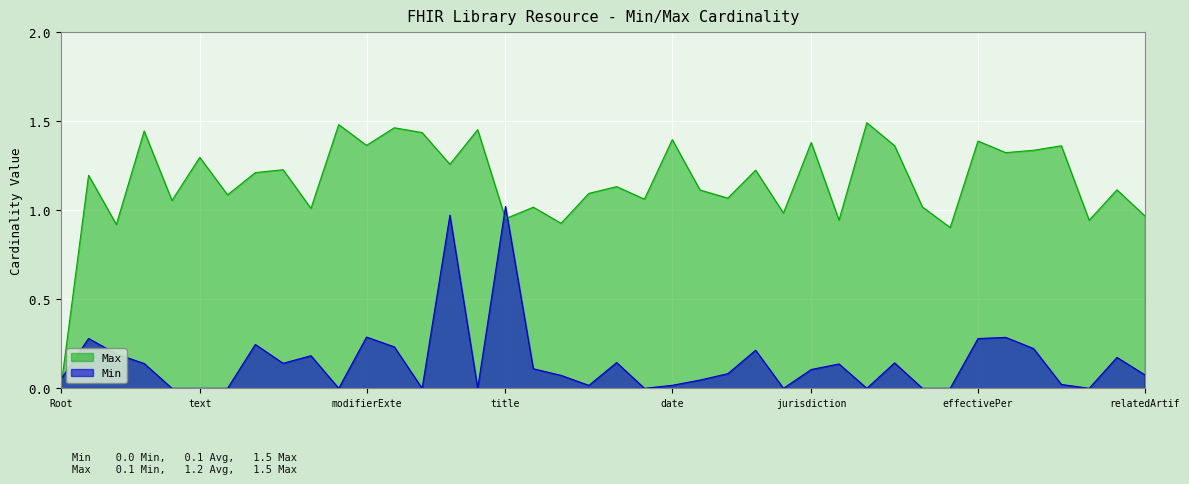

Reading left to right, extract all data points from this chart.

Min: Library=0	Library.id=0	Library.meta=0	Library.implicitRules=0	Library.language=0	Library.text=0	Library.contained=0	Library.extension=0	Library.extension:configurationFor=0	Library.extension:configurationEndpoint=0	Library.extension:endpointSupportsPost=0	Library.modifierExtension=0	Library.url=0	Library.identifier=0	Library.version=1	Library.name=0	Library.title=1	Library.subtitle=0	Library.status=0	Library.experimental=0	Library.type=0	Library.subject[x]=0	Library.date=0	Library.publisher=0	Library.contact=0	Library.description=0	Library.useContext=0	Library.jurisdiction=0	Library.purpose=0	Library.usage=0	Library.copyright=0	Library.approvalDate=0	Library.lastReviewDate=0	Library.effectivePeriod=0	Library.topic=0	Library.author=0	Library.editor=0	Library.reviewer=0	Library.endorser=0	Library.relatedArtifact=0
Max: Library=0	Library.id=1	Library.meta=1	Library.implicitRules=1	Library.language=1	Library.text=1	Library.contained=1	Library.extension=1	Library.extension:configurationFor=1	Library.extension:configurationEndpoint=1	Library.extension:endpointSupportsPost=1	Library.modifierExtension=1	Library.url=1	Library.identifier=1	Library.version=1	Library.name=1	Library.title=1	Library.subtitle=1	Library.status=1	Library.experimental=1	Library.type=1	Library.subject[x]=1	Library.date=1	Library.publisher=1	Library.contact=1	Library.description=1	Library.useContext=1	Library.jurisdiction=1	Library.purpose=1	Library.usage=1	Library.copyright=1	Library.approvalDate=1	Library.lastReviewDate=1	Library.effectivePeriod=1	Library.topic=1	Library.author=1	Library.editor=1	Library.reviewer=1	Library.endorser=1	Library.relatedArtifact=1